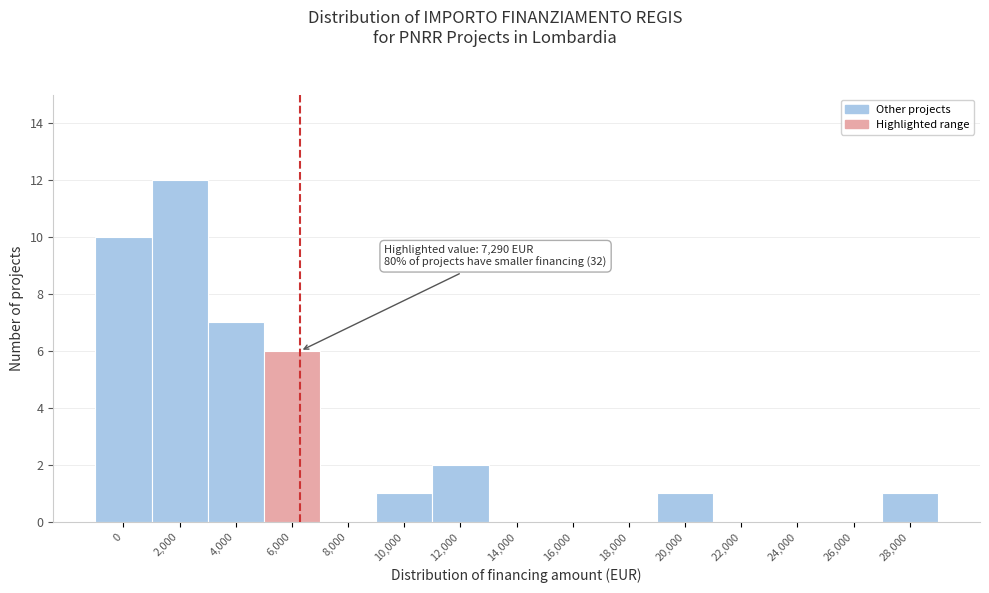

Reading left to right, transcribe all the data shown in this chart.

0=10	2,000=12	4,000=7	6,000=6	8,000=0	10,000=1	12,000=2	14,000=0	16,000=0	18,000=0	20,000=1	22,000=0	24,000=0	26,000=0	28,000=1